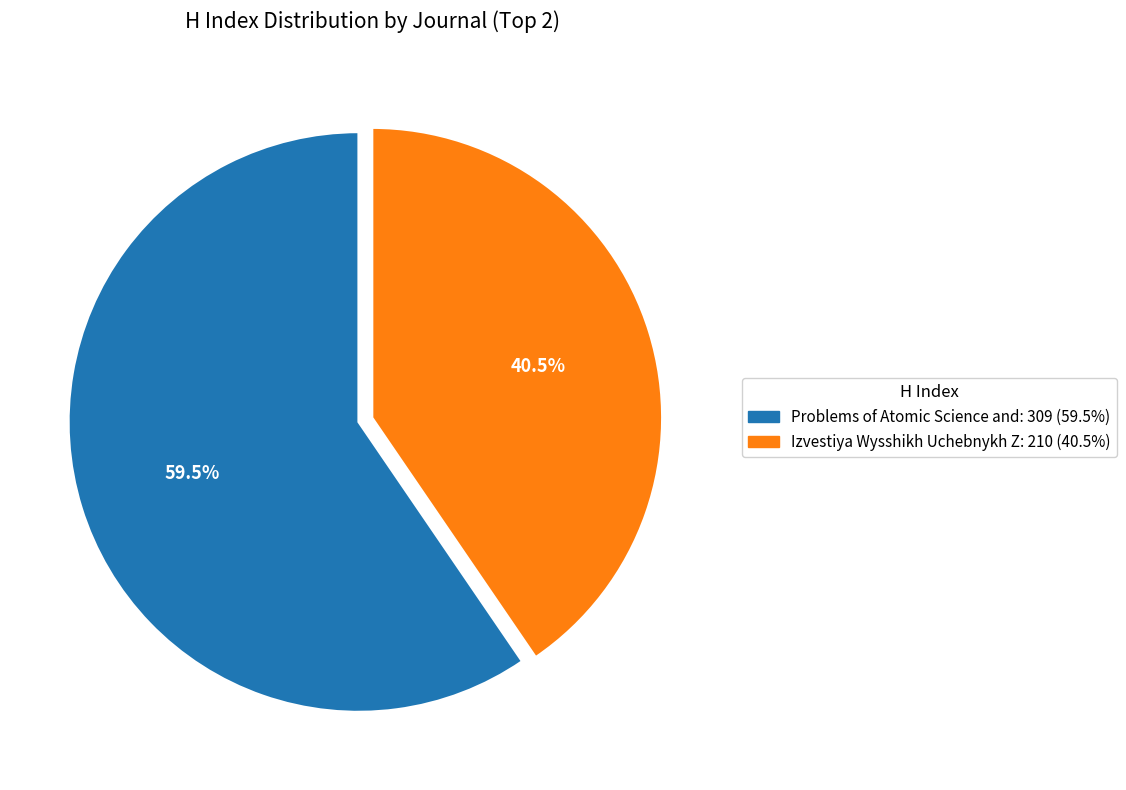

Does any single category account for the majority?

Yes